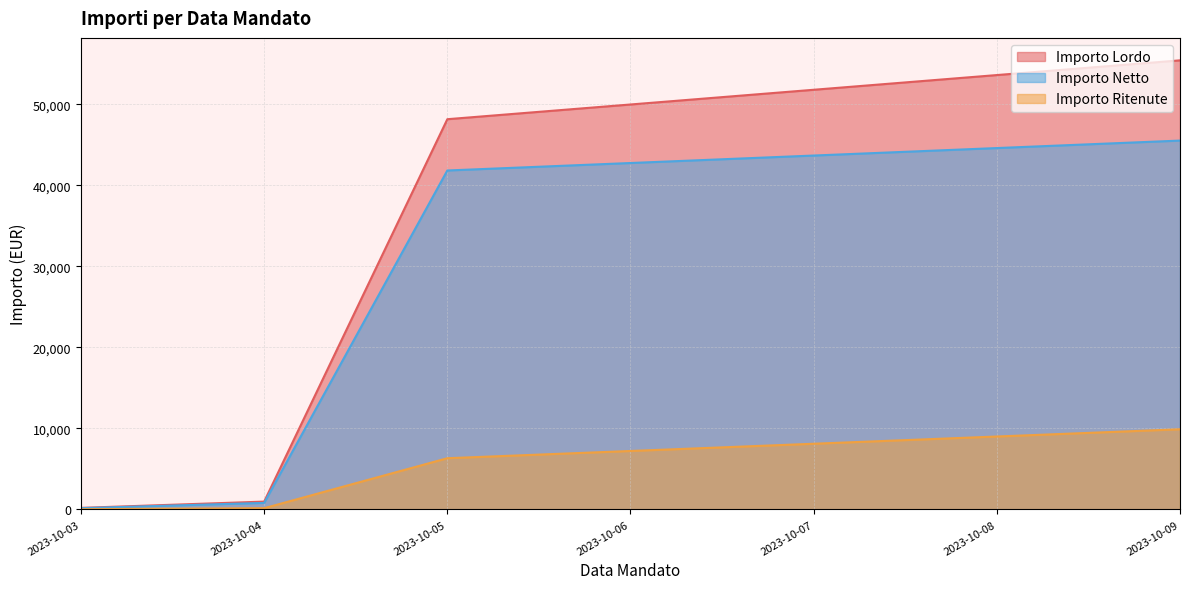

True or false: Importo Ritenute and Importo Netto cross at least once.

True